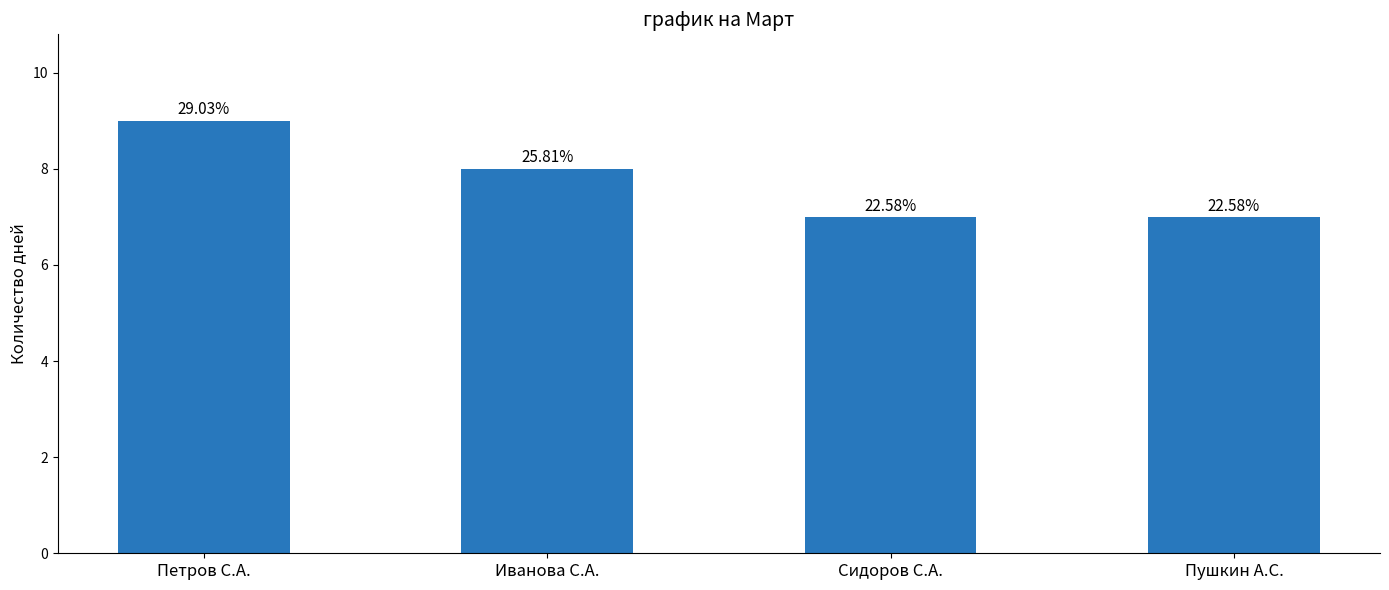

What is the label of the 4th bar from the left?

Пушкин А.С.